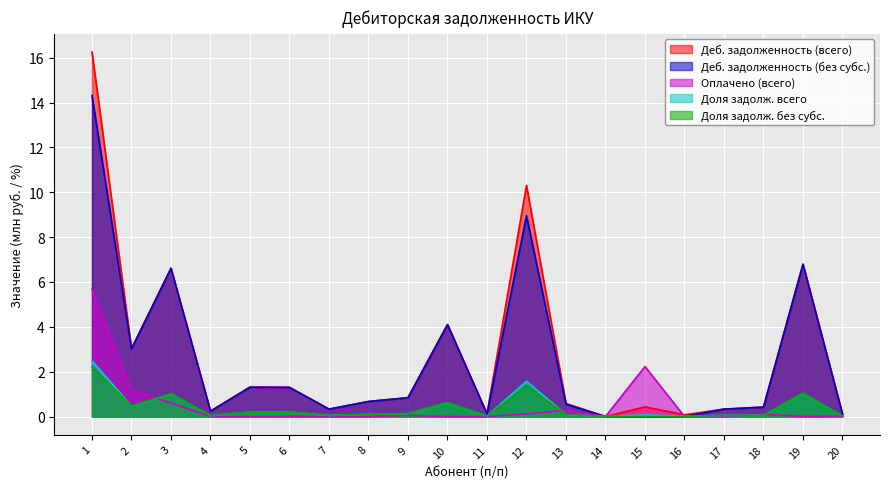

The Оплачено (всего) series shows 0.0 at 18. True or false?

False